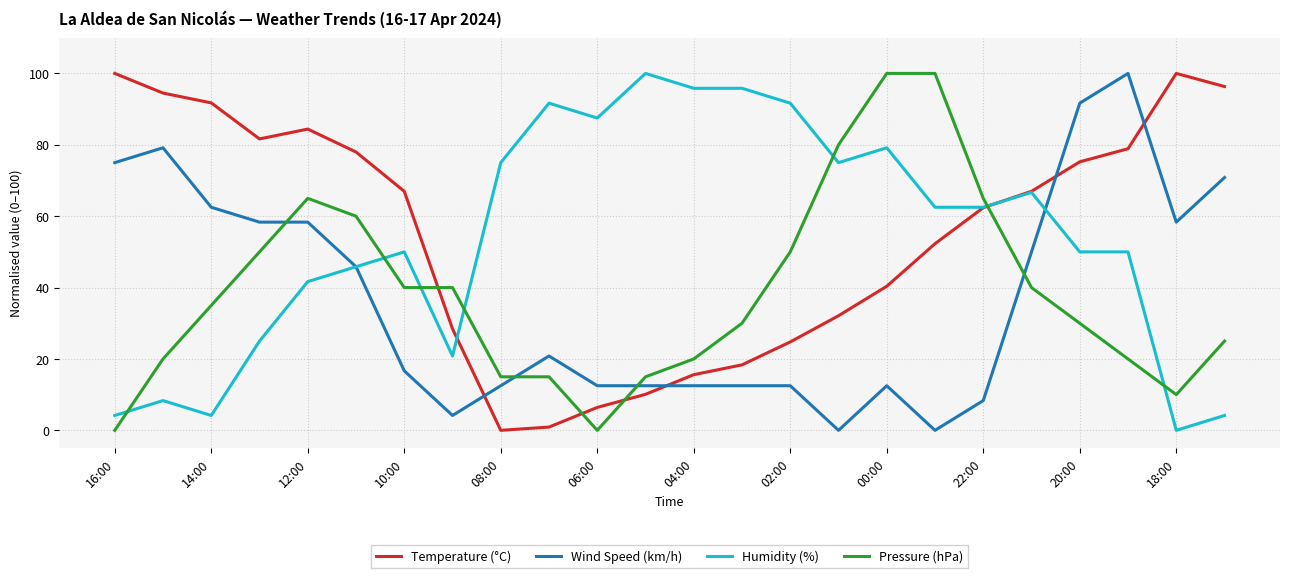

How many times do Pressure (hPa) and Humidity (%) cross each other?

7